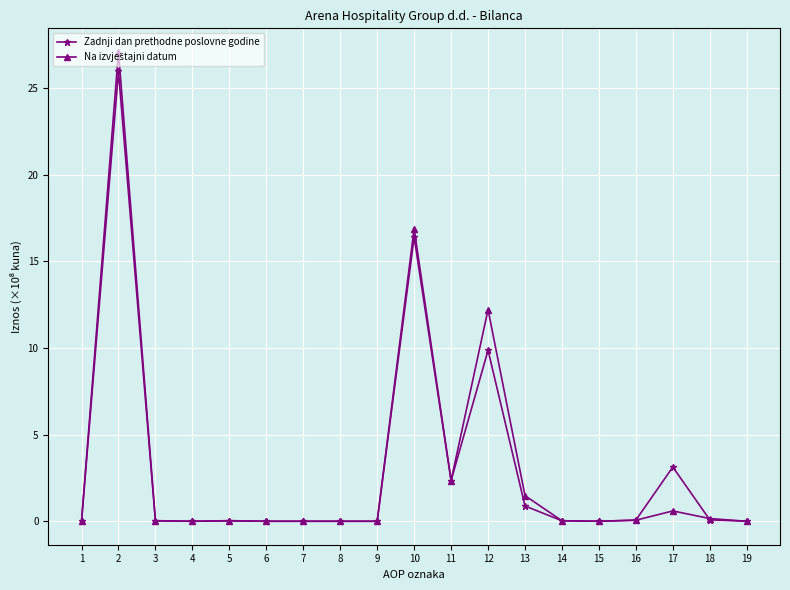

At how many categories does at least one series exceed 22?

1